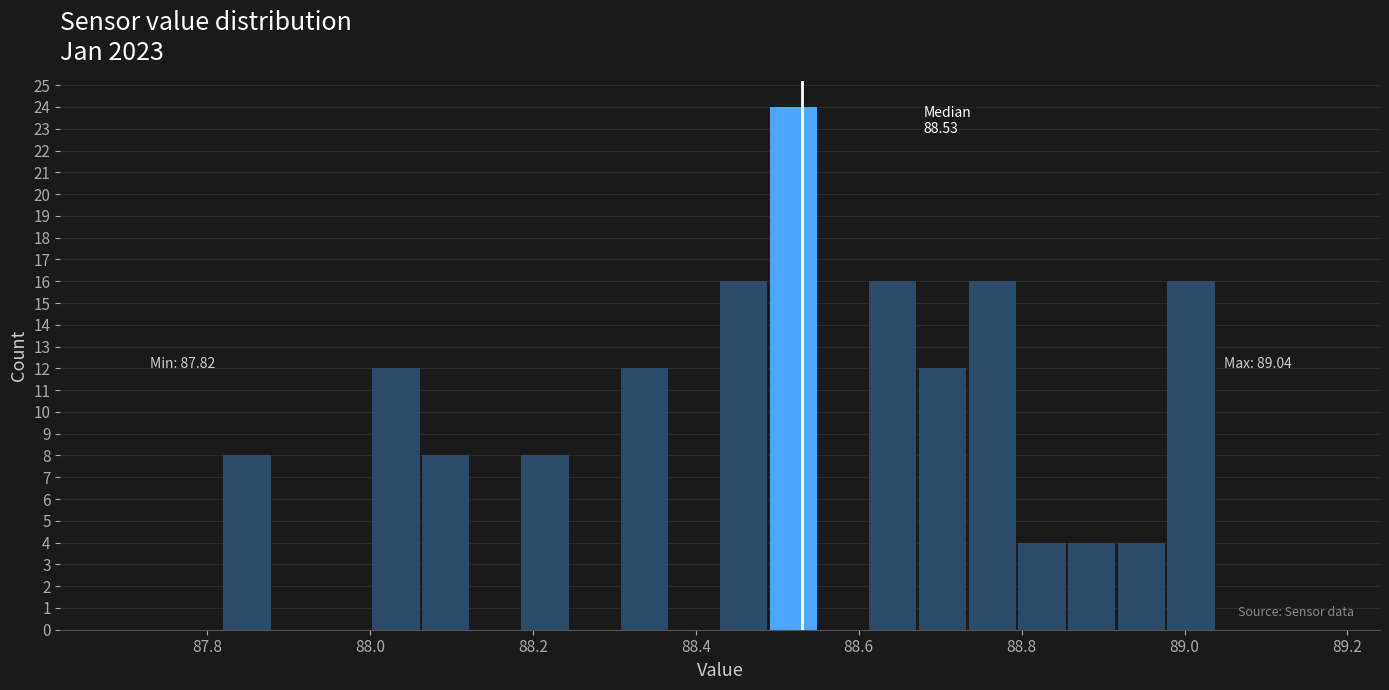

Read against the x-axis, roughly where is the centre of the tallest bar?

88.52